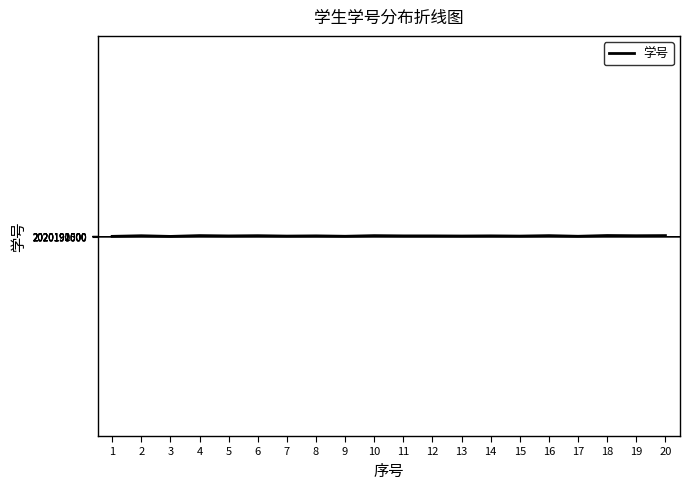

Approximately how many times larger is the value at 8 compared to 13?

1.0